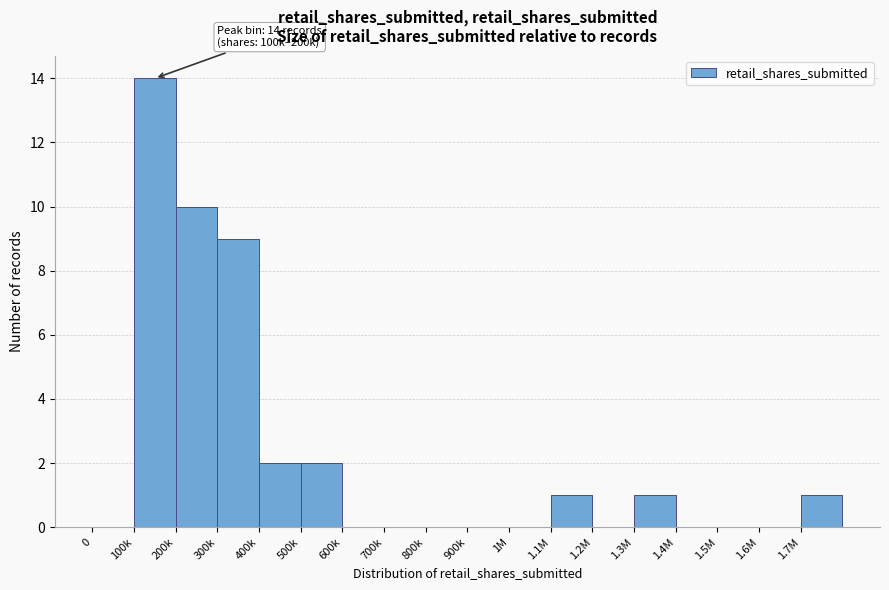

Reading right to left, transcribe all the data shown in this chart.

1.7M=1	1.6M=0	1.5M=0	1.4M=0	1.3M=1	1.2M=0	1.1M=1	1M=0	900k=0	800k=0	700k=0	600k=0	500k=2	400k=2	300k=9	200k=10	100k=14	0=0